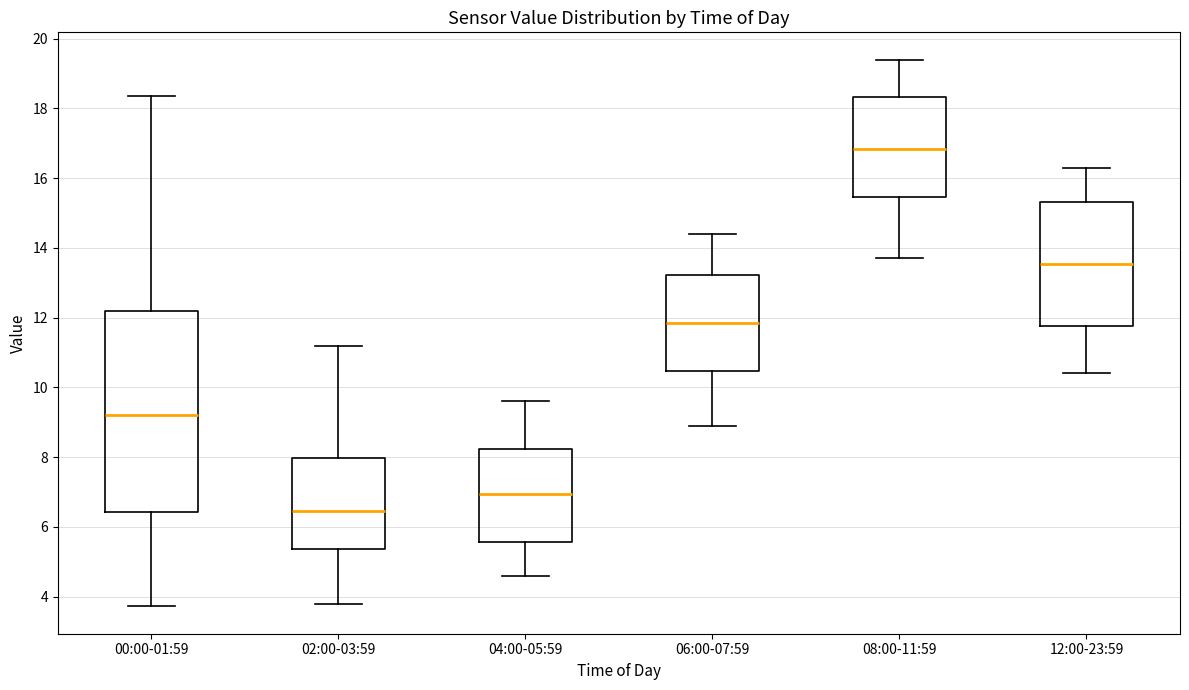

Which box has the highest median line?

08:00-11:59